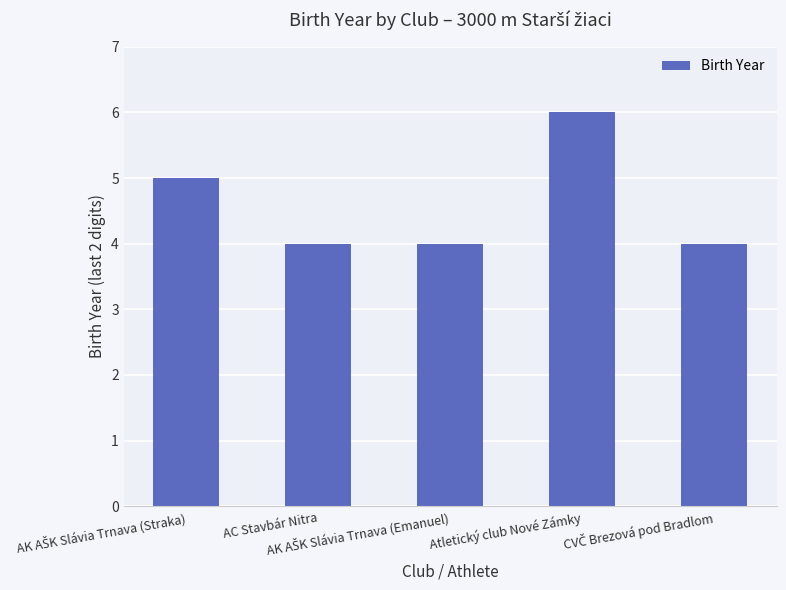

What is the sum of all values?

23